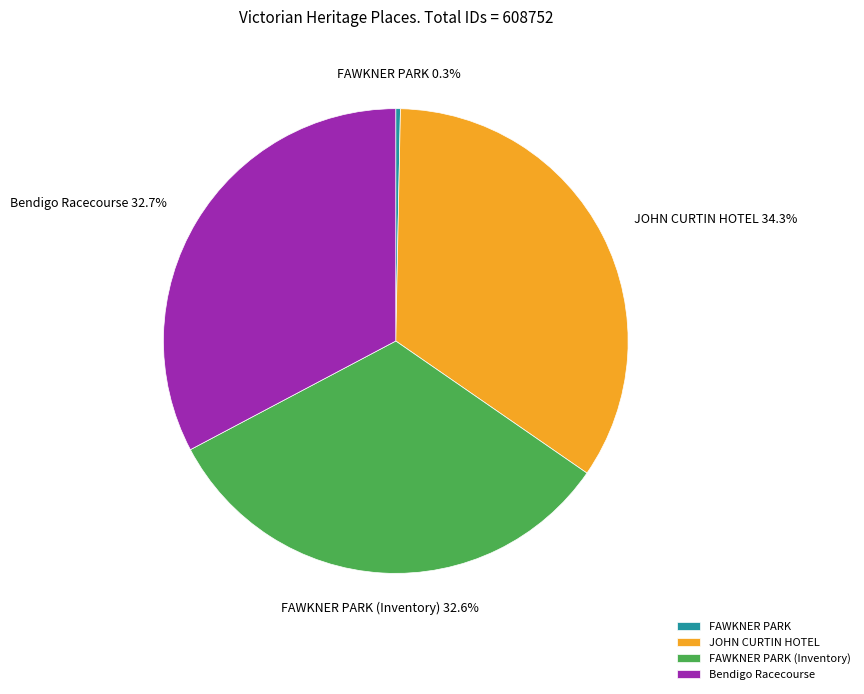

To the nearest percent, what is the average slice percentage?

25%